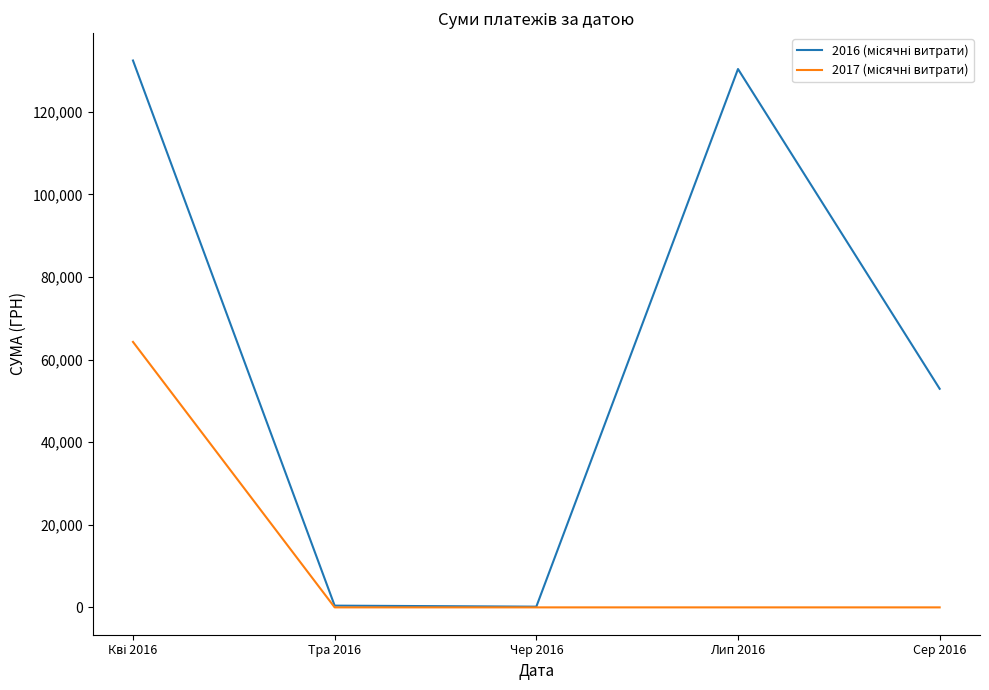

What is the difference between the highest and lowest values at Сер 2016?

52936.8